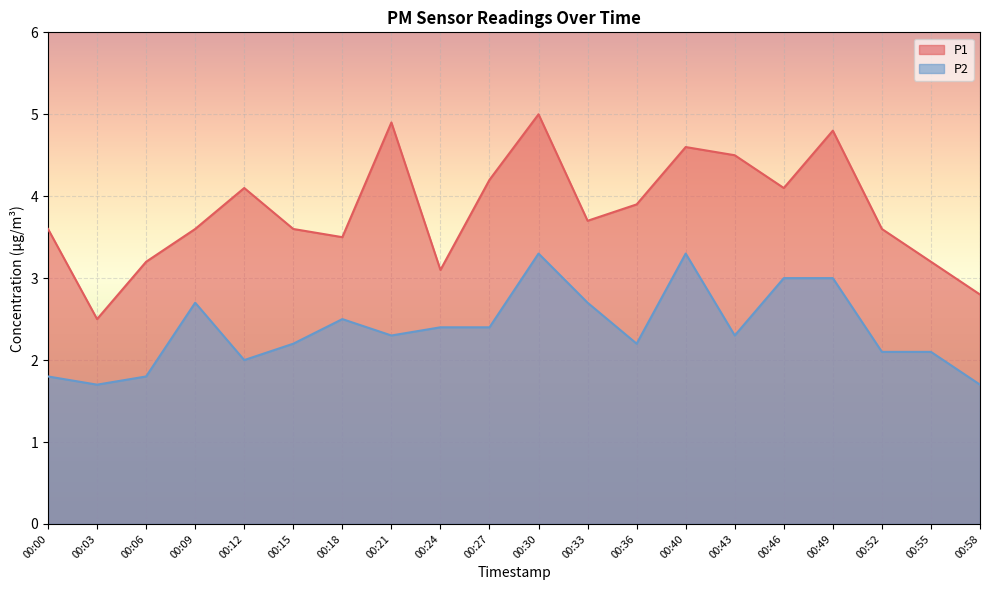

Reading left to right, extract all data points from this chart.

P1: 3.6	2.5	3.2	3.6	4.1	3.6	3.5	4.9	3.1	4.2	5.0	3.7	3.9	4.6	4.5	4.1	4.8	3.6	3.2	2.8
P2: 1.8	1.7	1.8	2.7	2.0	2.2	2.5	2.3	2.4	2.4	3.3	2.7	2.2	3.3	2.3	3.0	3.0	2.1	2.1	1.7